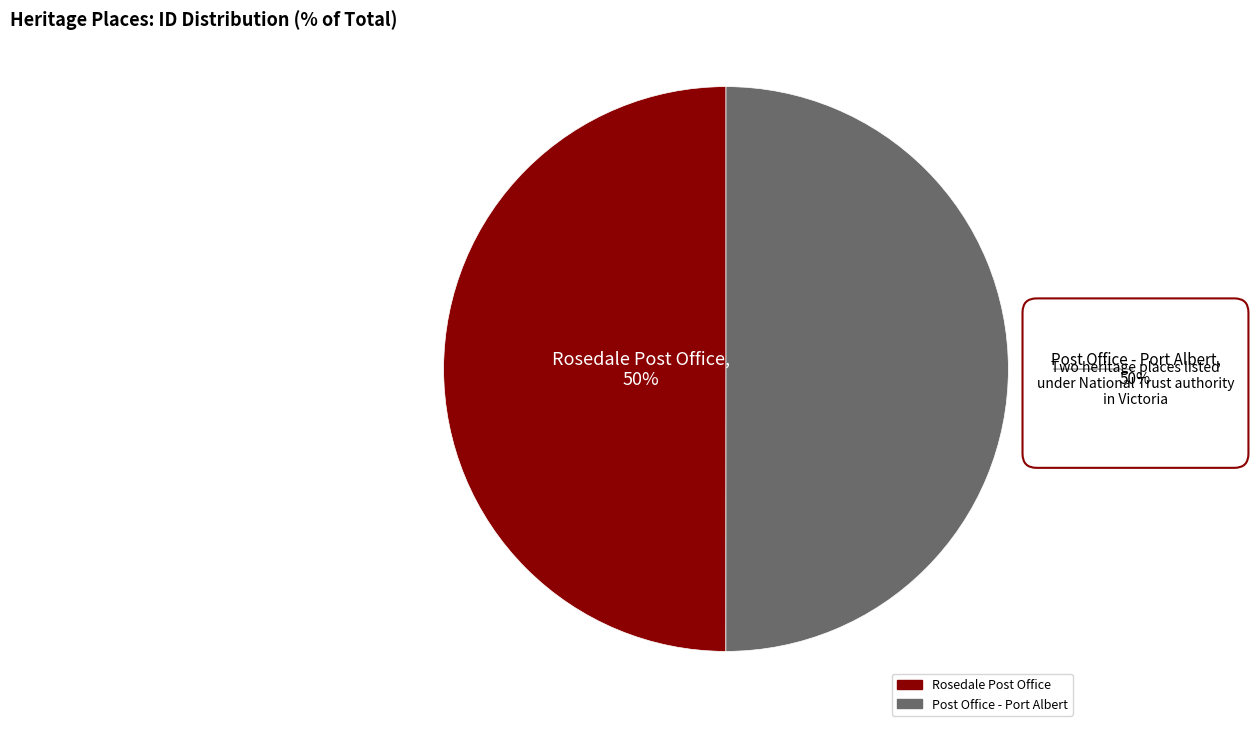

Combined, do Post Office - Port Albert and Rosedale Post Office account for over 50%?

Yes